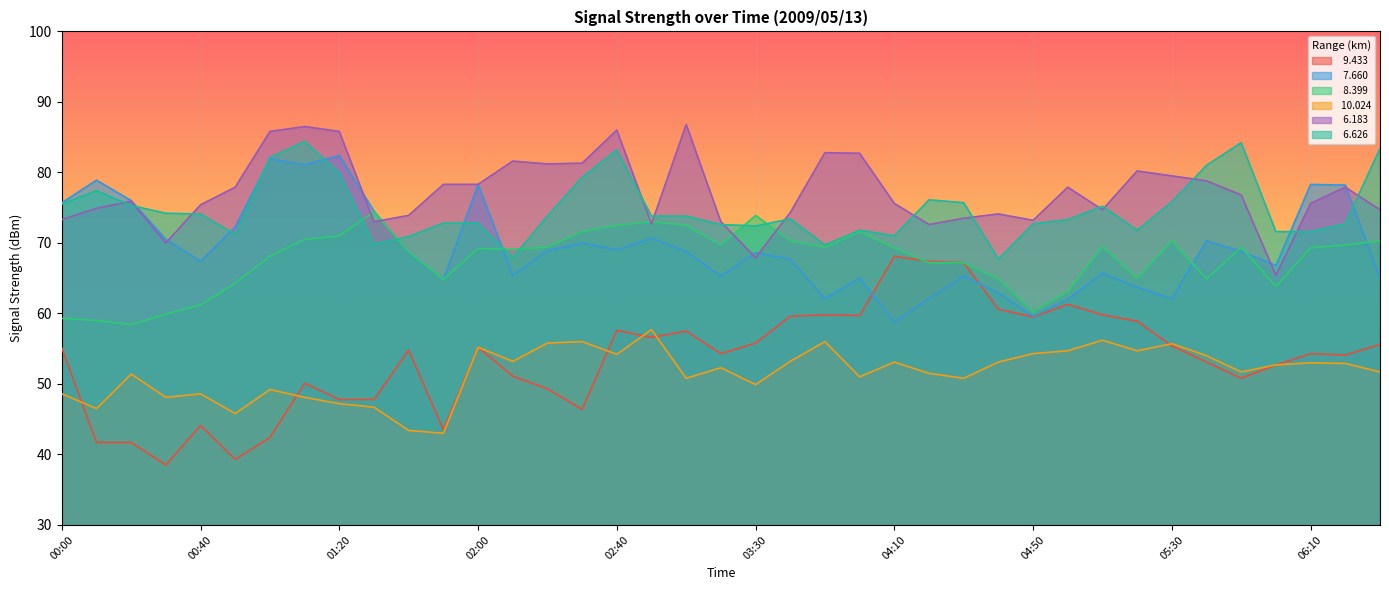

What is the sum of all  10.024 values?

2012.0